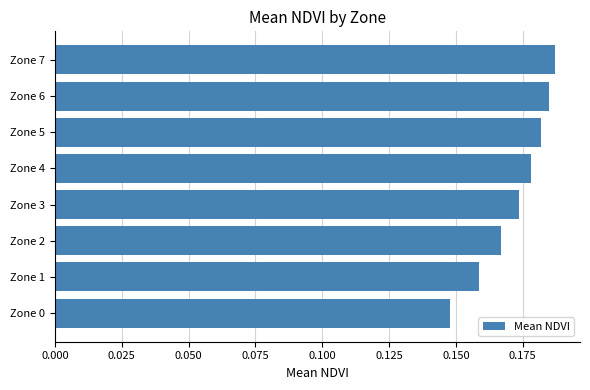

Is it true that the value at Zone 0 is 0.3?

False